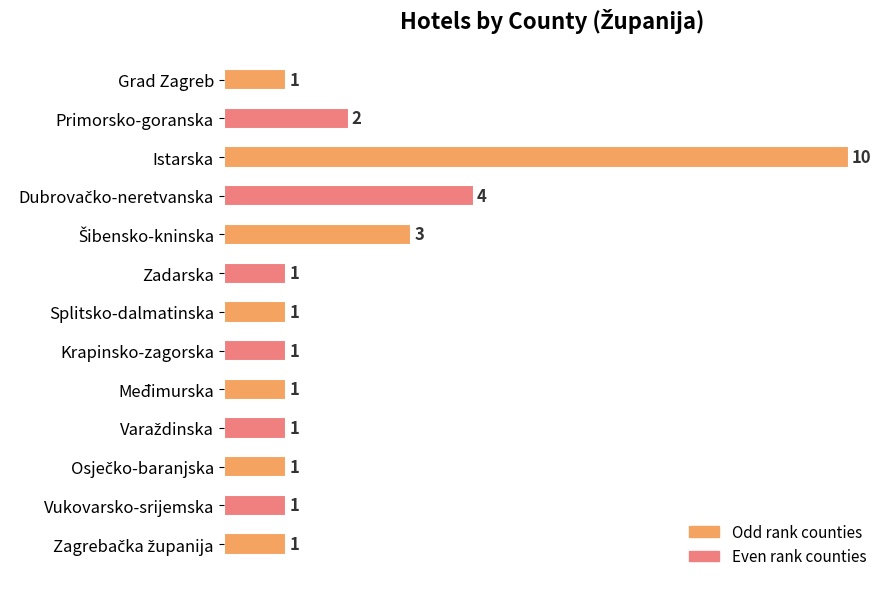

Reading top to bottom, transcribe all the data shown in this chart.

1	2	10	4	3	1	1	1	1	1	1	1	1